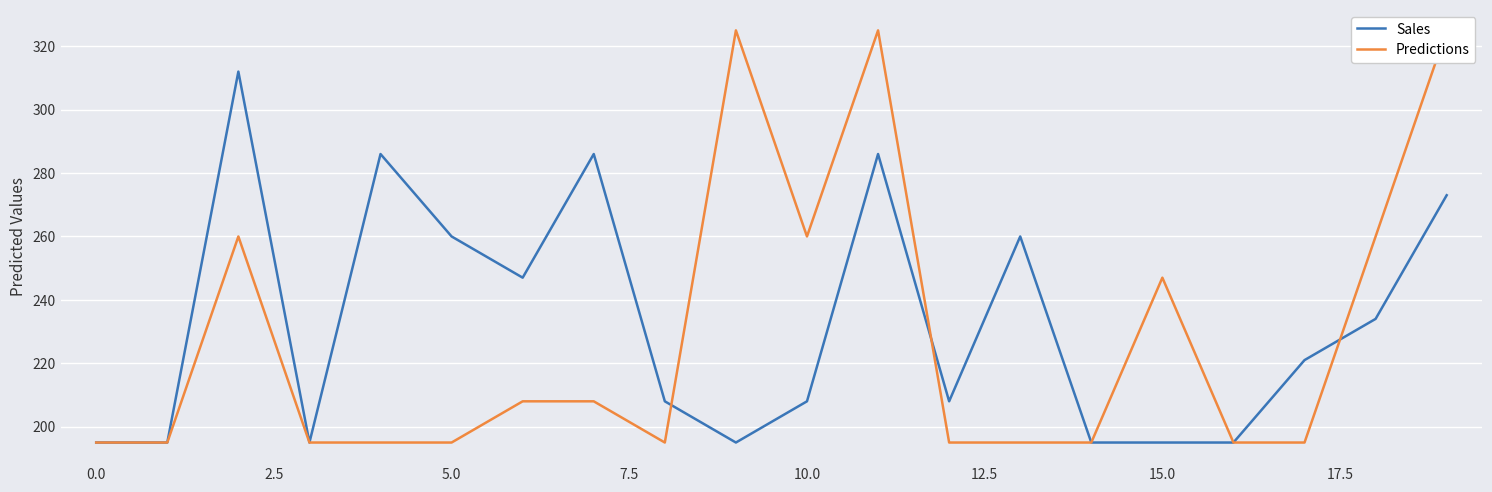

At how many categories does at least one series exceed 285?

6